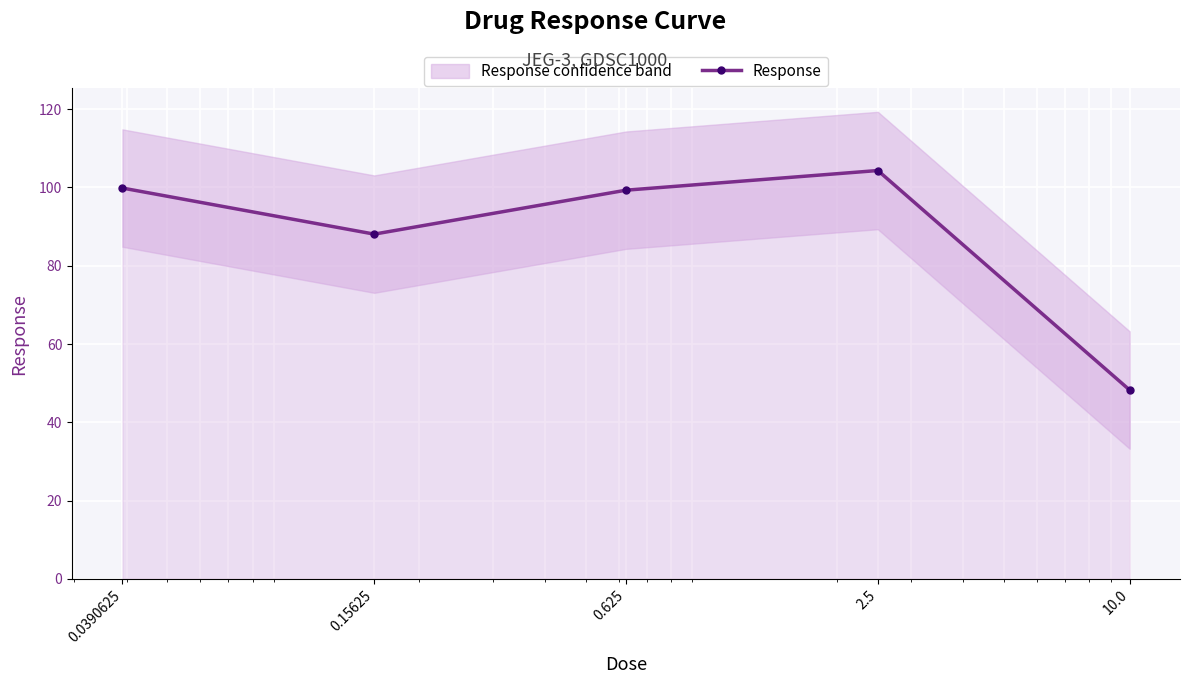

In Response, how many points are higher than both neighbors (excluding endpoints)?

1